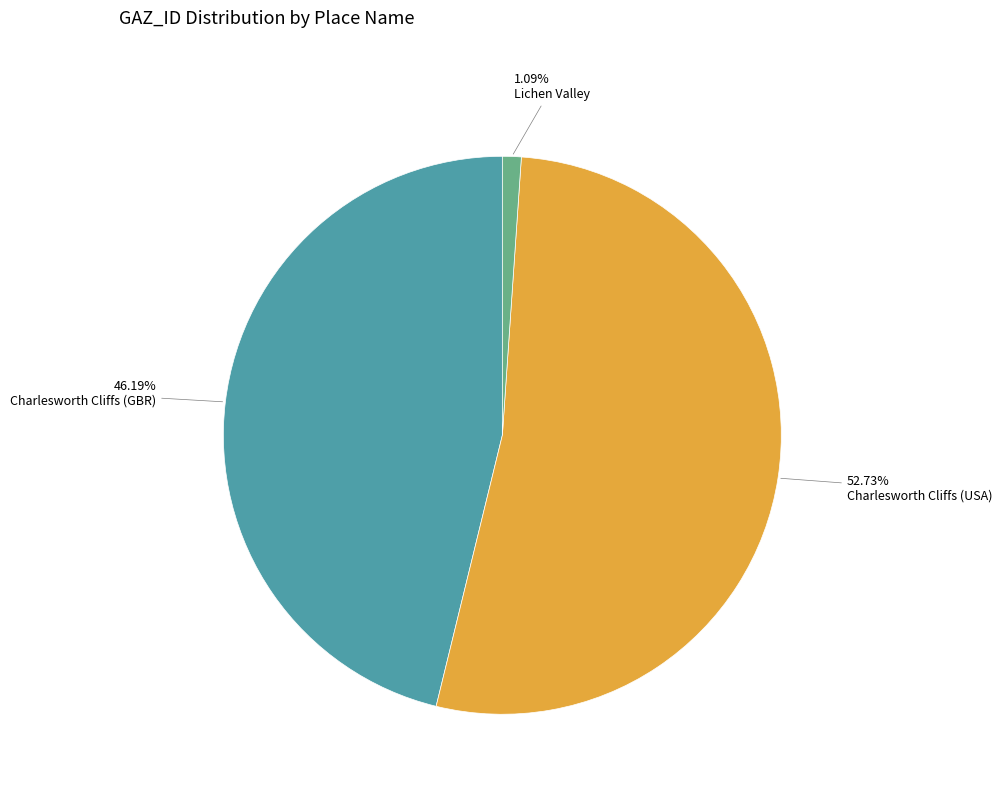

Rank the categories by value from highest to lowest.

Charlesworth Cliffs (USA), Charlesworth Cliffs (GBR), Lichen Valley